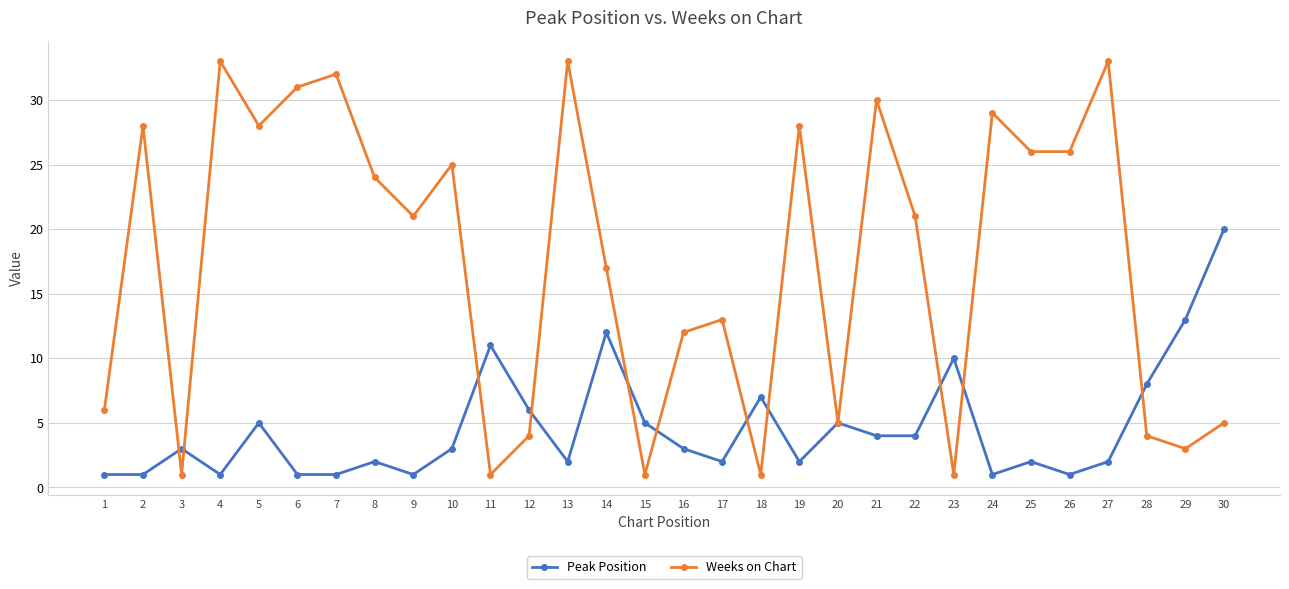

At which category does Weeks on Chart reach its first local valley?

3